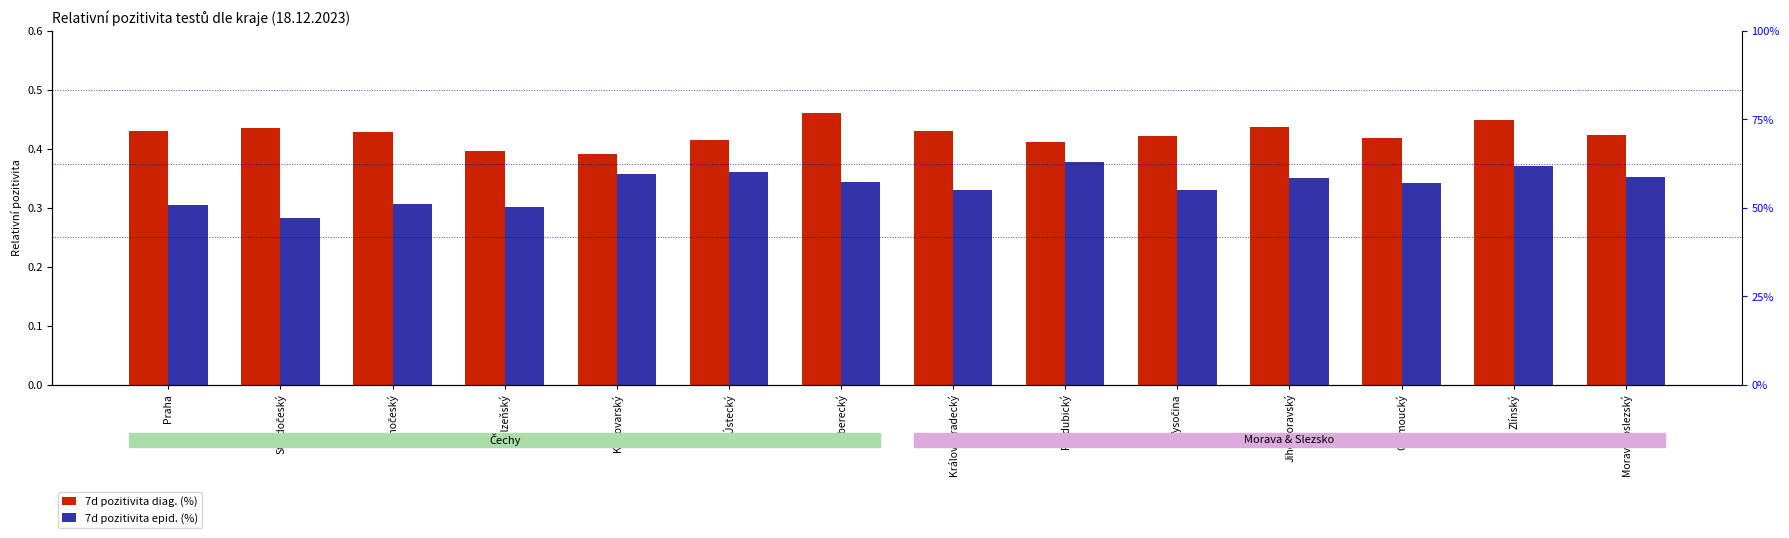

How many distinct data groups are displayed?

2